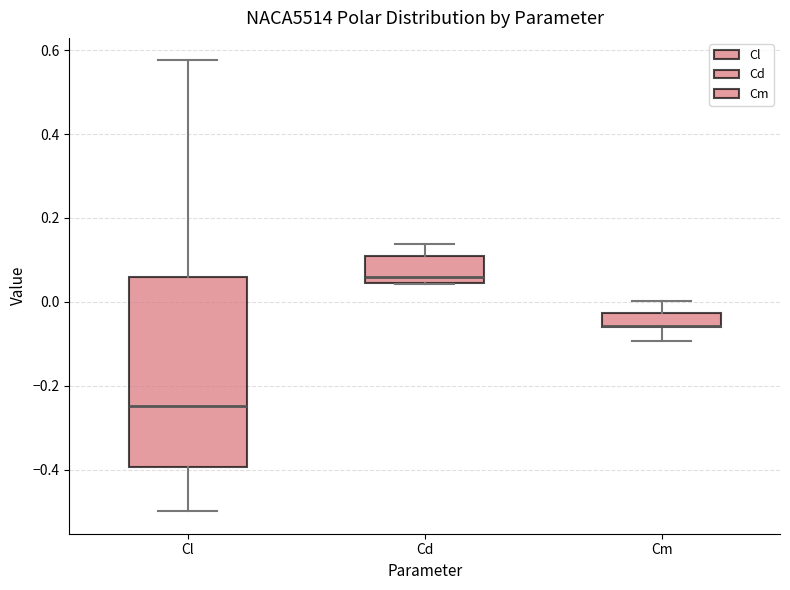

Reading left to right, read every box against the y-axis: the position of its median line, the range the box covers, and the ends of its whiskers. The values are not printed on the chart, so give them approximately, as read against the axis.

Cl: median -0.24, box -0.40 to 0.06, whiskers -0.50 to 0.58
Cd: median 0.06, box 0.04 to 0.12, whiskers 0.04 to 0.14
Cm: median -0.06 (drawn on the box's lower edge), box -0.06 to -0.02, whiskers -0.10 to 0.00